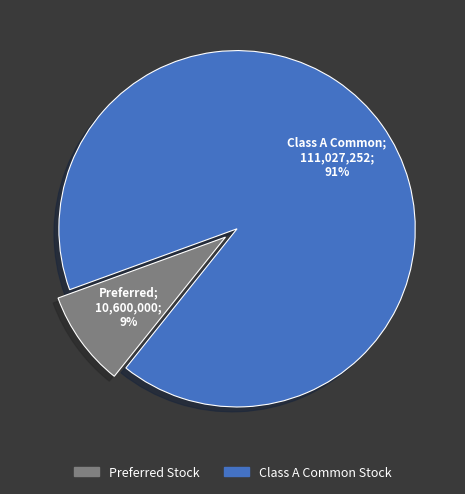

Is it true that Preferred Stock is 9% of the pie?

True